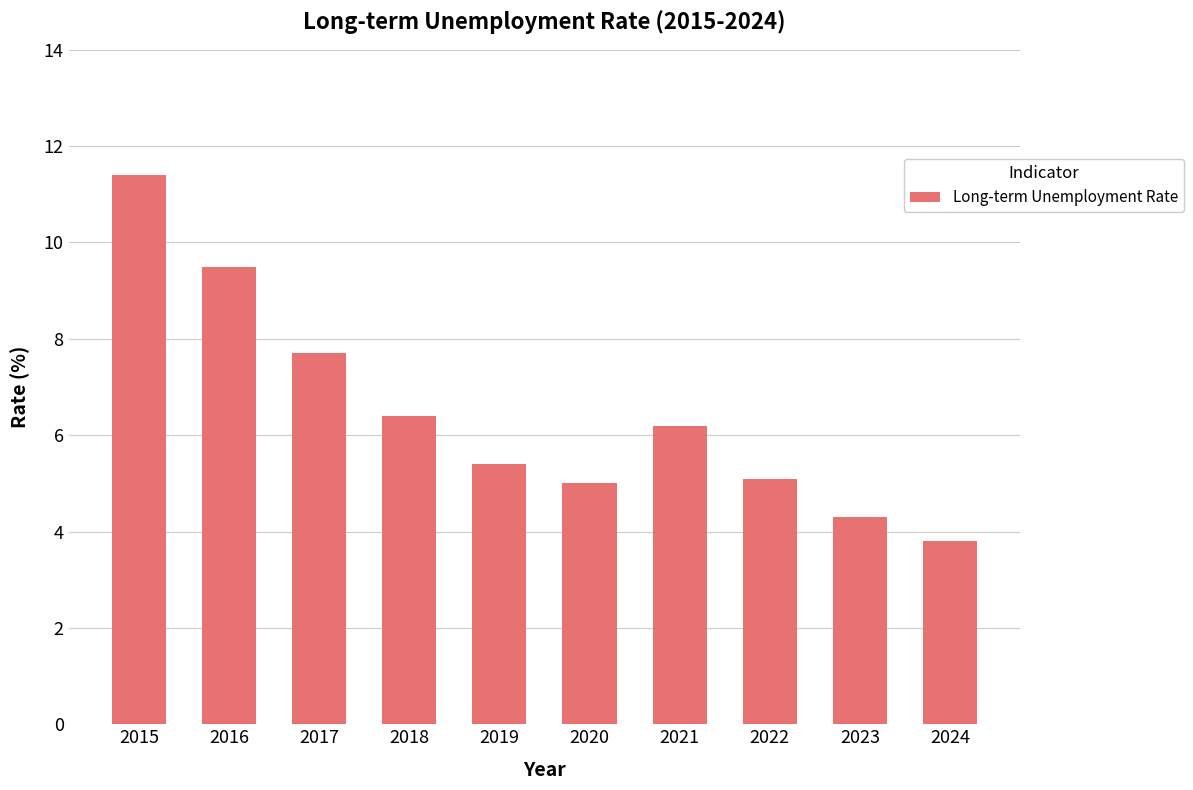

Are the bars horizontal?

No